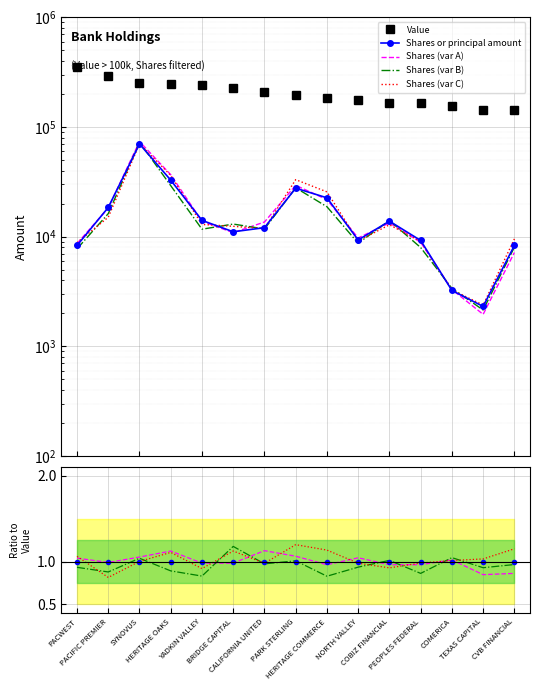

How many series are shown in this chart?

5